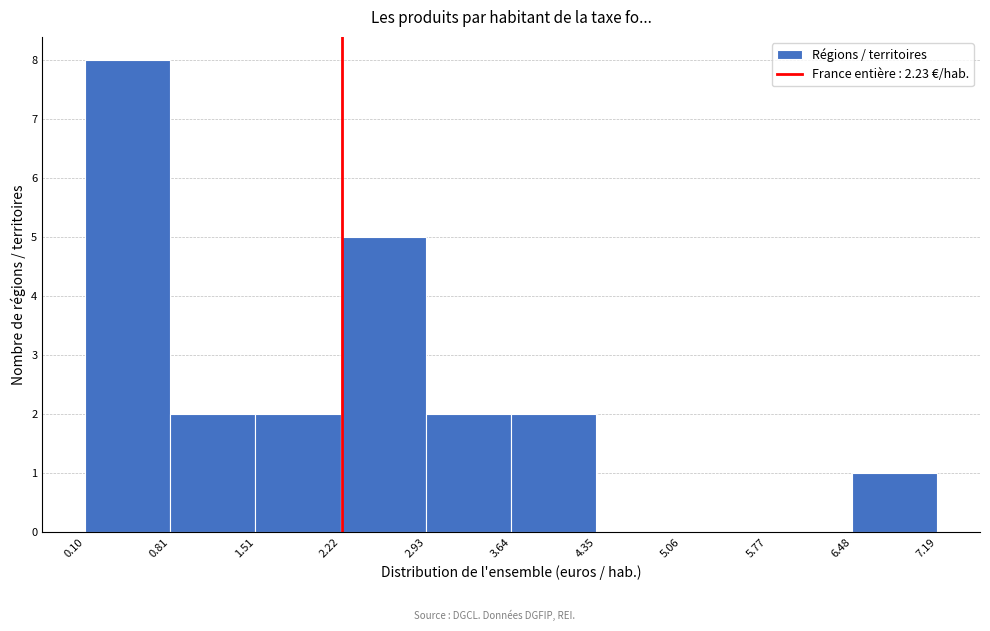

Which range on the x-axis has the tallest bar?

0.10 to 0.81